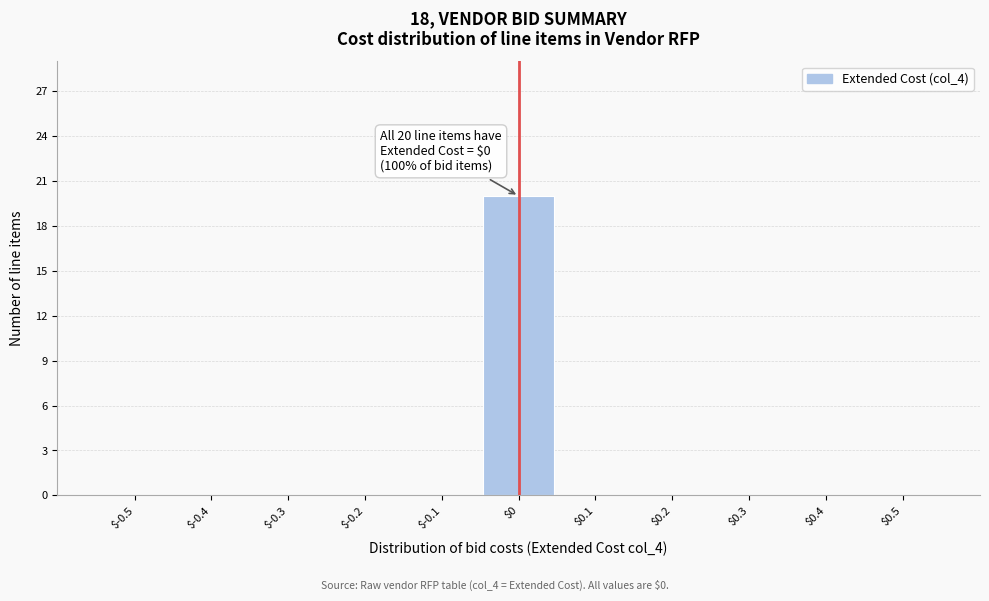

What is the maximum value shown in the chart?

20